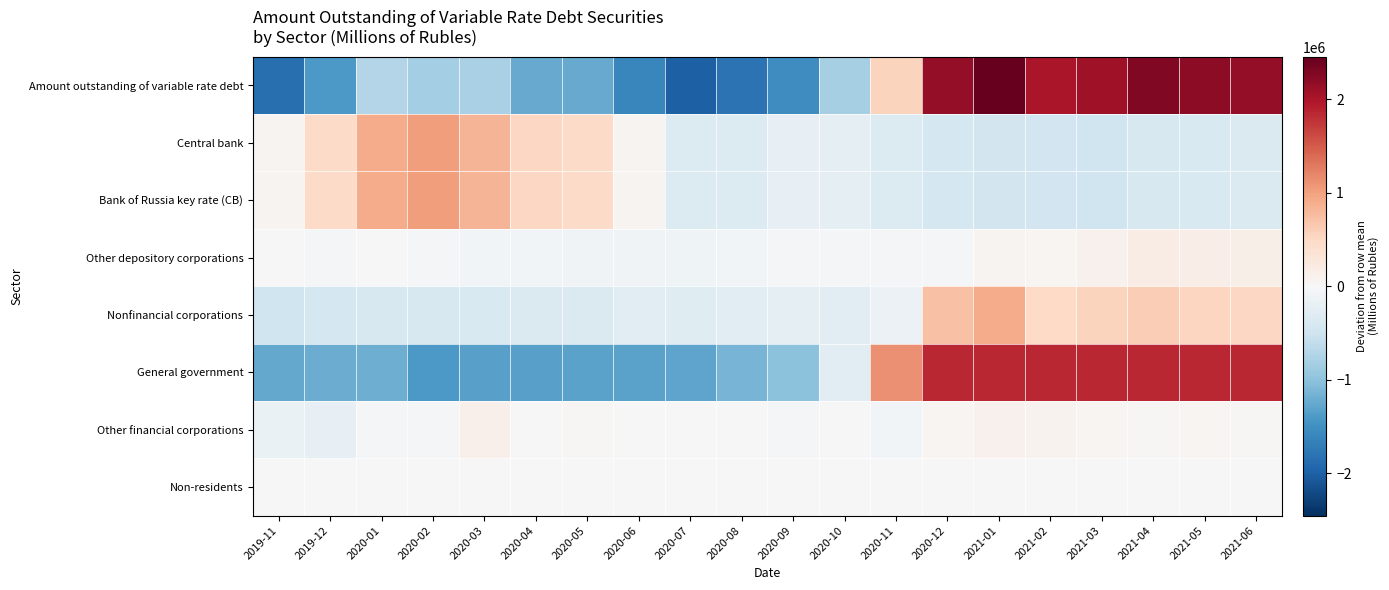

Reading right to left, extract all data points from this chart.

Amount outstanding of variable rate debt: 2021-06=2153523.7	2021-05=2203736.7	2021-04=2274797.7	2021-03=2073760.7	2021-02=1997900.7	2021-01=2455161.7	2020-12=2152438.7	2020-11=537242.7	2020-10=-816349.3	2020-09=-1518867.3	2020-08=-1807700.3	2020-07=-1995768.3	2020-06=-1607399.3	2020-05=-1244803.3	2020-04=-1230365.3	2020-03=-801533.3	2020-02=-837590.3	2020-01=-727298.3	2019-12=-1418621.3	2019-11=-1842265.3
Central bank: 2021-06=-354422.9	2021-05=-373460.9	2021-04=-386610.9	2021-03=-484209.9	2021-02=-475689.9	2021-01=-457428.9	2020-12=-424755.9	2020-11=-333725.9	2020-10=-213964.9	2020-09=-202159.9	2020-08=-327334.9	2020-07=-327152.9	2020-06=70569.1	2020-05=478655.1	2020-04=502917.1	2020-03=828962.1	2020-02=1025443.1	2020-01=909271.1	2019-12=472430.1	2019-11=72670.1
Bank of Russia key rate (CB): 2021-06=-354422.9	2021-05=-373460.9	2021-04=-386610.9	2021-03=-484209.9	2021-02=-475689.9	2021-01=-457428.9	2020-12=-424755.9	2020-11=-333725.9	2020-10=-213964.9	2020-09=-202159.9	2020-08=-327334.9	2020-07=-327152.9	2020-06=70569.1	2020-05=478655.1	2020-04=502917.1	2020-03=828962.1	2020-02=1025443.1	2020-01=909271.1	2019-12=472430.1	2019-11=72670.1
Other depository corporations: 2021-06=135996.3	2021-05=161606.3	2021-04=180362.3	2021-03=109583.3	2021-02=47189.3	2021-01=59789.3	2020-12=-30831.7	2020-11=-39994.7	2020-10=-45755.7	2020-09=-47105.7	2020-08=-60444.7	2020-07=-97259.7	2020-06=-89100.7	2020-05=-82850.7	2020-04=-67691.7	2020-03=-61978.7	2020-02=-24060.7	2020-01=-7595.7	2019-12=-34774.7	2019-11=-5082.7
Nonfinancial corporations: 2021-06=499270.6	2021-05=525425.6	2021-04=601864.6	2021-03=552660.6	2021-02=495886.6	2021-01=916169.6	2020-12=727396.6	2020-11=-148668.4	2020-10=-259446.4	2020-09=-238340.4	2020-08=-282777.4	2020-07=-297149.4	2020-06=-283513.4	2020-05=-356881.4	2020-04=-355166.4	2020-03=-368394.4	2020-02=-390117.4	2020-01=-400688.4	2019-12=-440552.4	2019-11=-496978.4
General government: 2021-06=1858284.3	2021-05=1857784.3	2021-04=1857784.3	2021-03=1857784.3	2021-02=1857784.3	2021-01=1854084.3	2020-12=1855248.3	2020-11=1125356.3	2020-10=-282767.7	2020-09=-1001510.7	2020-08=-1150384.7	2020-07=-1300470.7	2020-06=-1323052.7	2020-05=-1323052.7	2020-04=-1324052.7	2020-03=-1336552.7	2020-02=-1400604.7	2020-01=-1195165.7	2019-12=-1226445.7	2019-11=-1260049.7
Other financial corporations: 2021-06=33516.9	2021-05=46413.9	2021-04=36786.9	2021-03=52435.9	2021-02=86931.9	2021-01=96736.9	2020-12=42117.9	2020-11=-61882.1	2020-10=-15942.1	2020-09=-42266.1	2020-08=-745.1	2020-07=7478.9	2020-06=4077.9	2020-05=25644.9	2020-04=197.9	2020-03=132273.9	2020-02=-52408.1	2020-01=-37317.1	2019-12=-193287.1	2019-11=-160765.1
Non-residents: 2021-06=-19040.2	2021-05=-13975.2	2021-04=-15317.2	2021-03=-14455.2	2021-02=-14219.2	2021-01=-14222.2	2020-12=-16772.2	2020-11=-3888.2	2020-10=1470.8	2020-09=12469.8	2020-08=13934.8	2020-07=18708.8	2020-06=13671.8	2020-05=13705.8	2020-04=13573.8	2020-03=4156.8	2020-02=4128.8	2020-01=4174.8	2019-12=3996.8	2019-11=7896.8